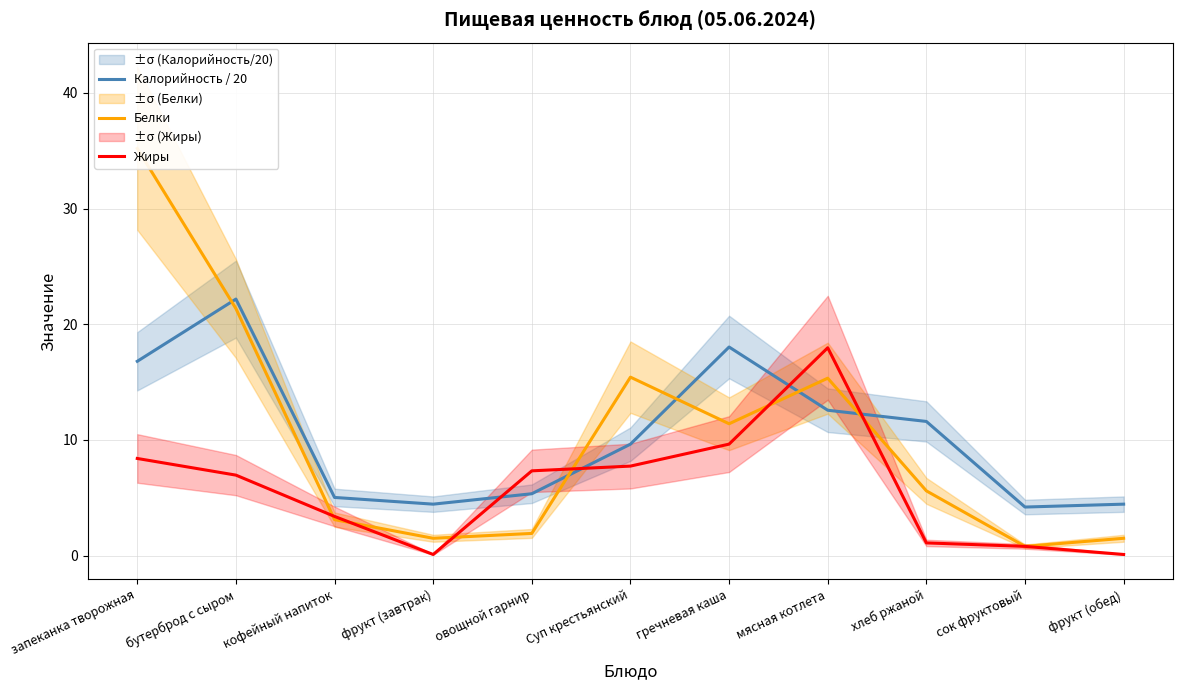

Does the chart display data point markers on the line(s)?

No